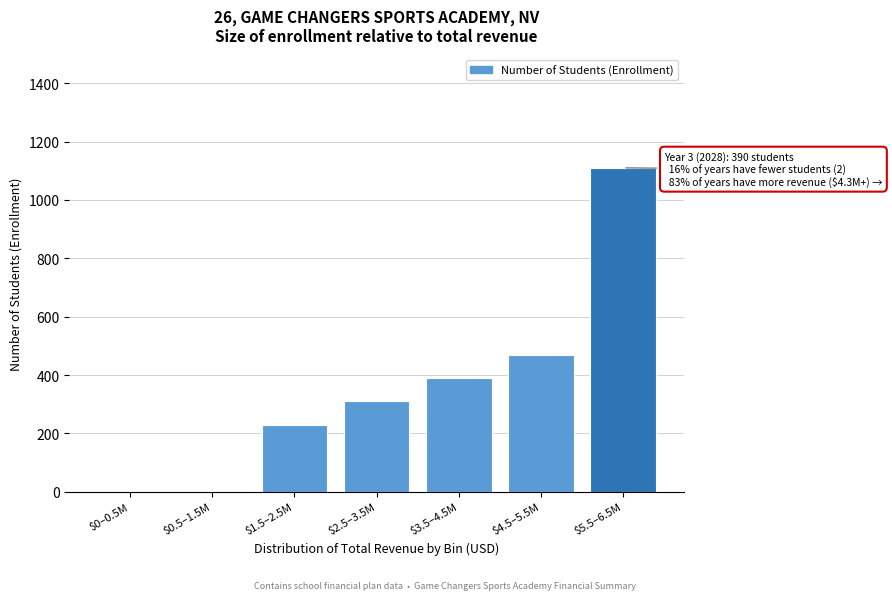

Which category has the highest value across all series?

$5.5–6.5M